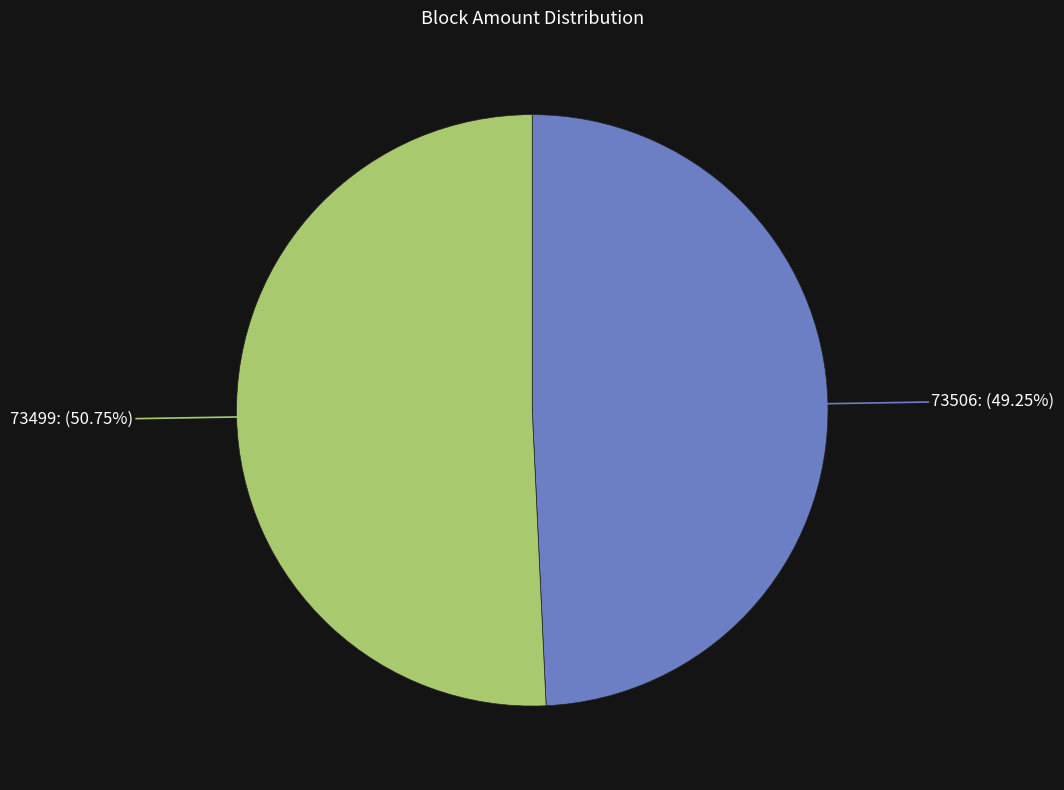

Does any single category account for the majority?

Yes